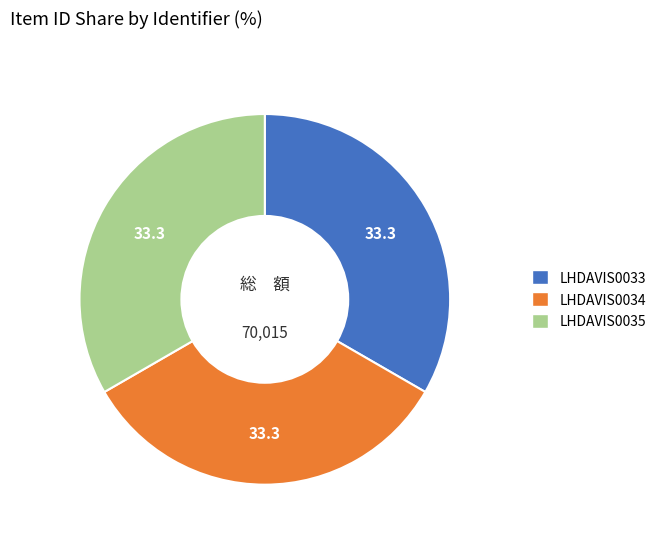

Does any single category account for the majority?

No